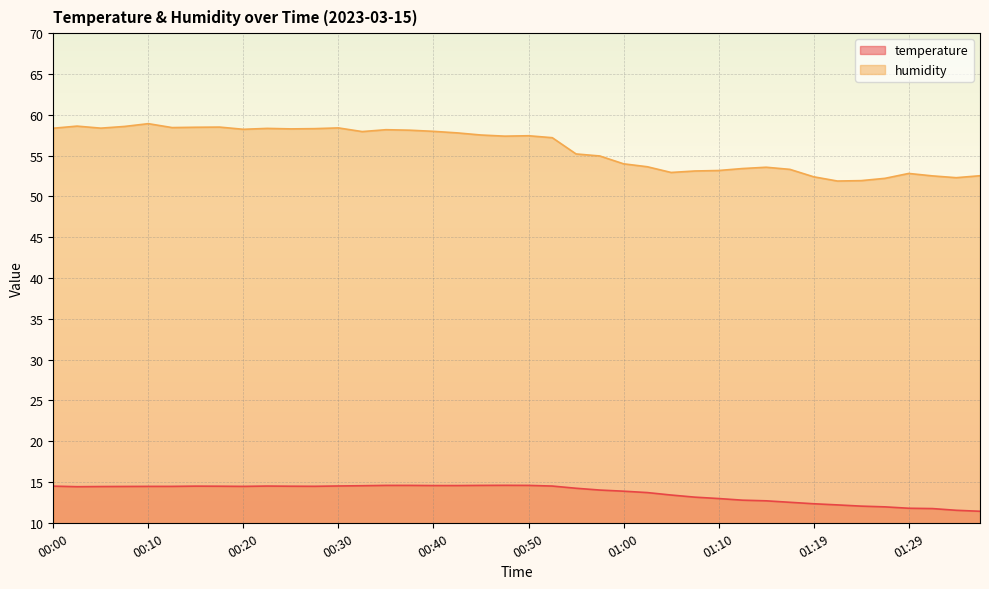

The temperature series shows 14.2 at 00:55. True or false?

True